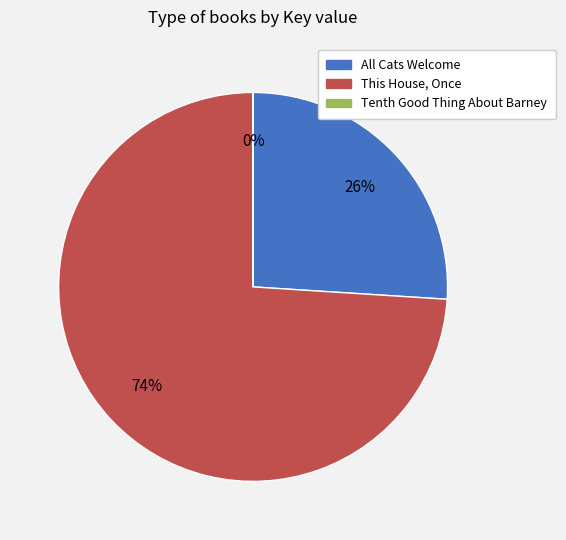

To the nearest percent, what is the difference between the largest and smallest slice percentages?

74%